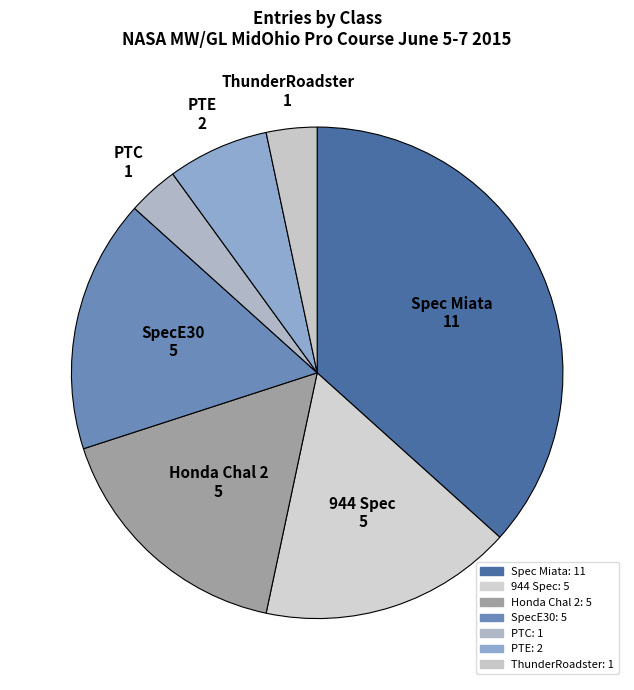

How many segments does this pie chart have?

7